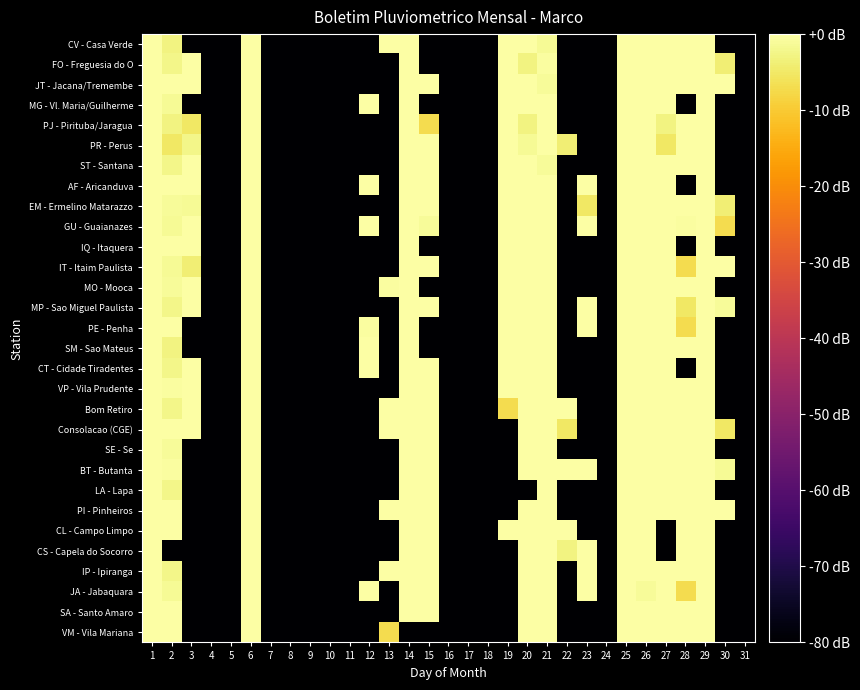

Between 2 and 26, which series saw the biggest shift?

CS - Capela do Socorro